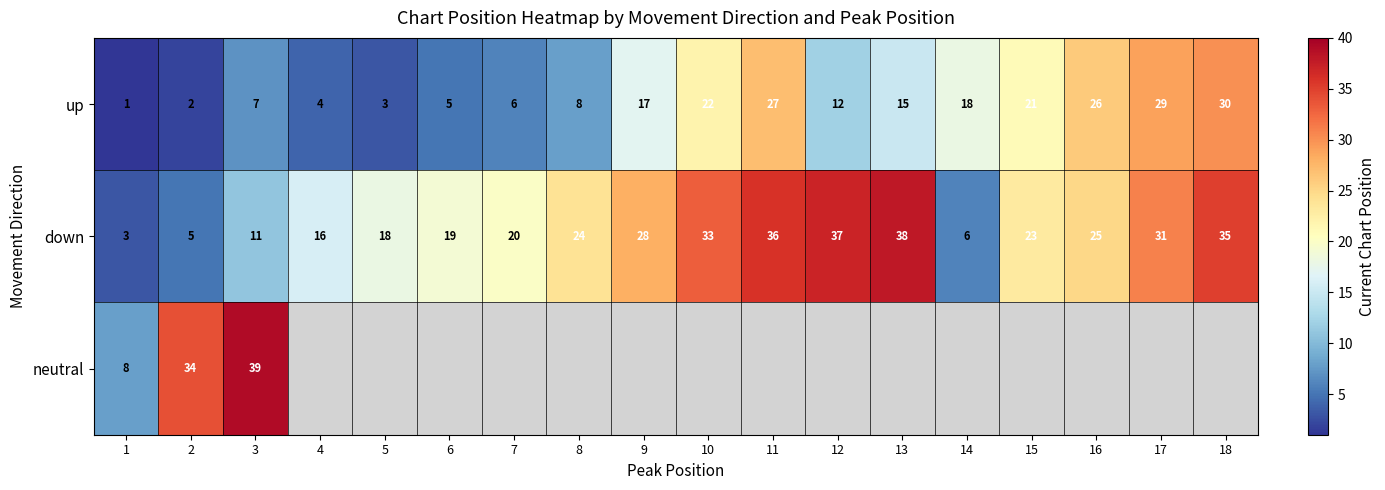

What is the difference between the second highest and second lowest values in the up series?

27